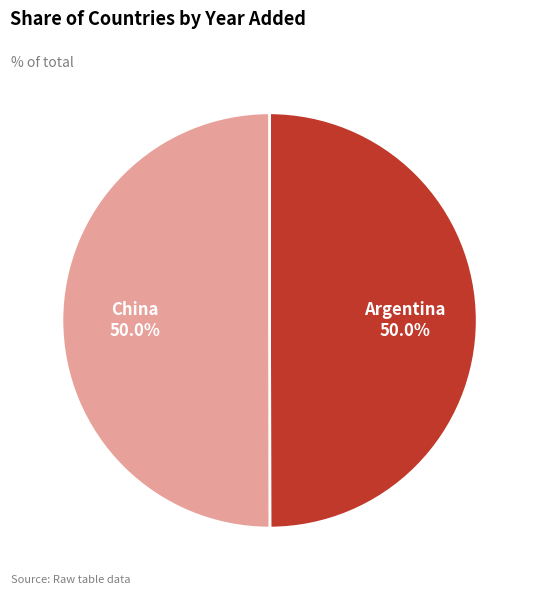

What portion of the pie excludes Argentina?

50.0%